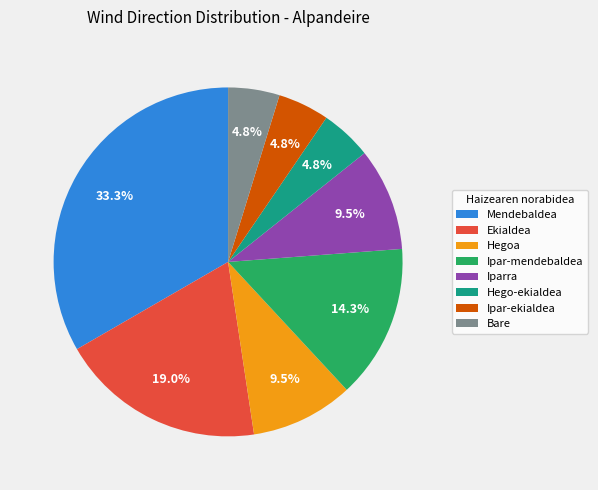

Do Bare and Hego-ekialdea together represent more than half of the pie?

No